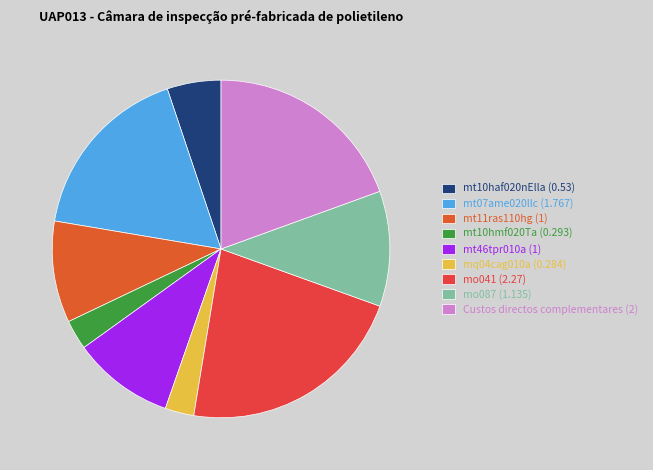

Rank the categories by value from lowest to highest.

mq04cag010a, mt10hmf020Ta, mt10haf020nElla, mt11ras110hg, mt46tpr010a, mo087, mt07ame020llc, Custos directos complementares, mo041